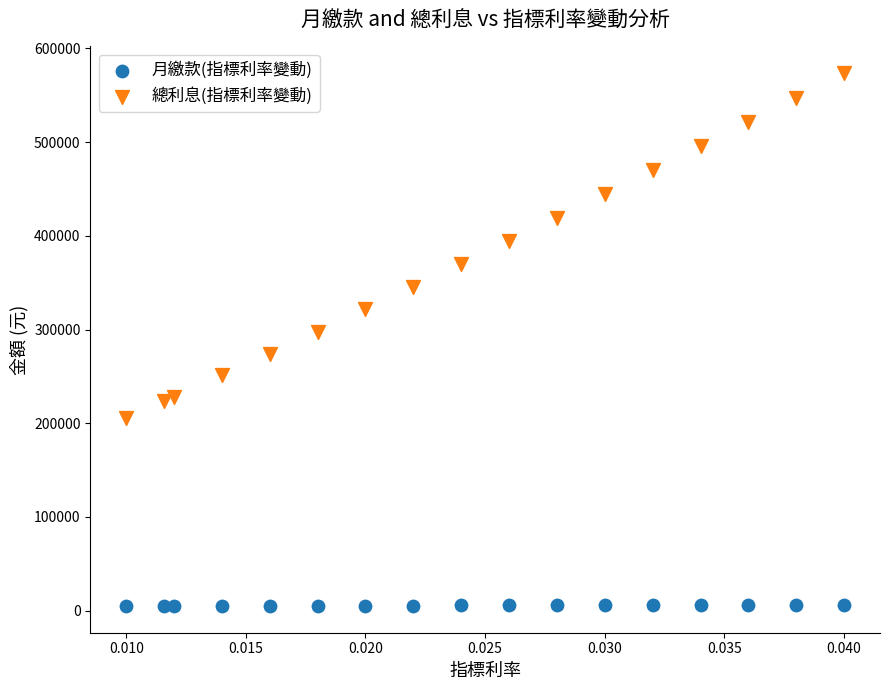

Which series reaches the maximum Y coordinate?

總利息(指標利率變動)